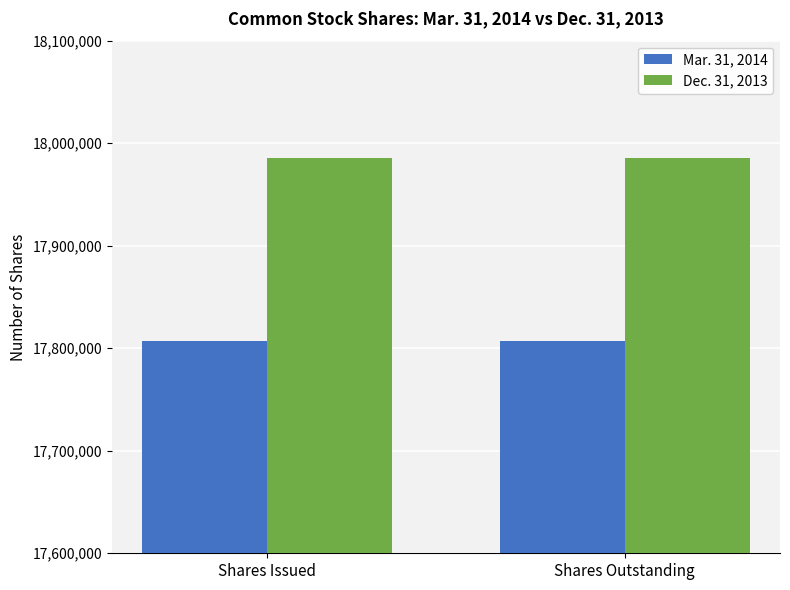

Reading left to right, what are all the values shown in this chart?

Mar. 31, 2014: 17807317	17807317
Dec. 31, 2013: 17985503	17985503